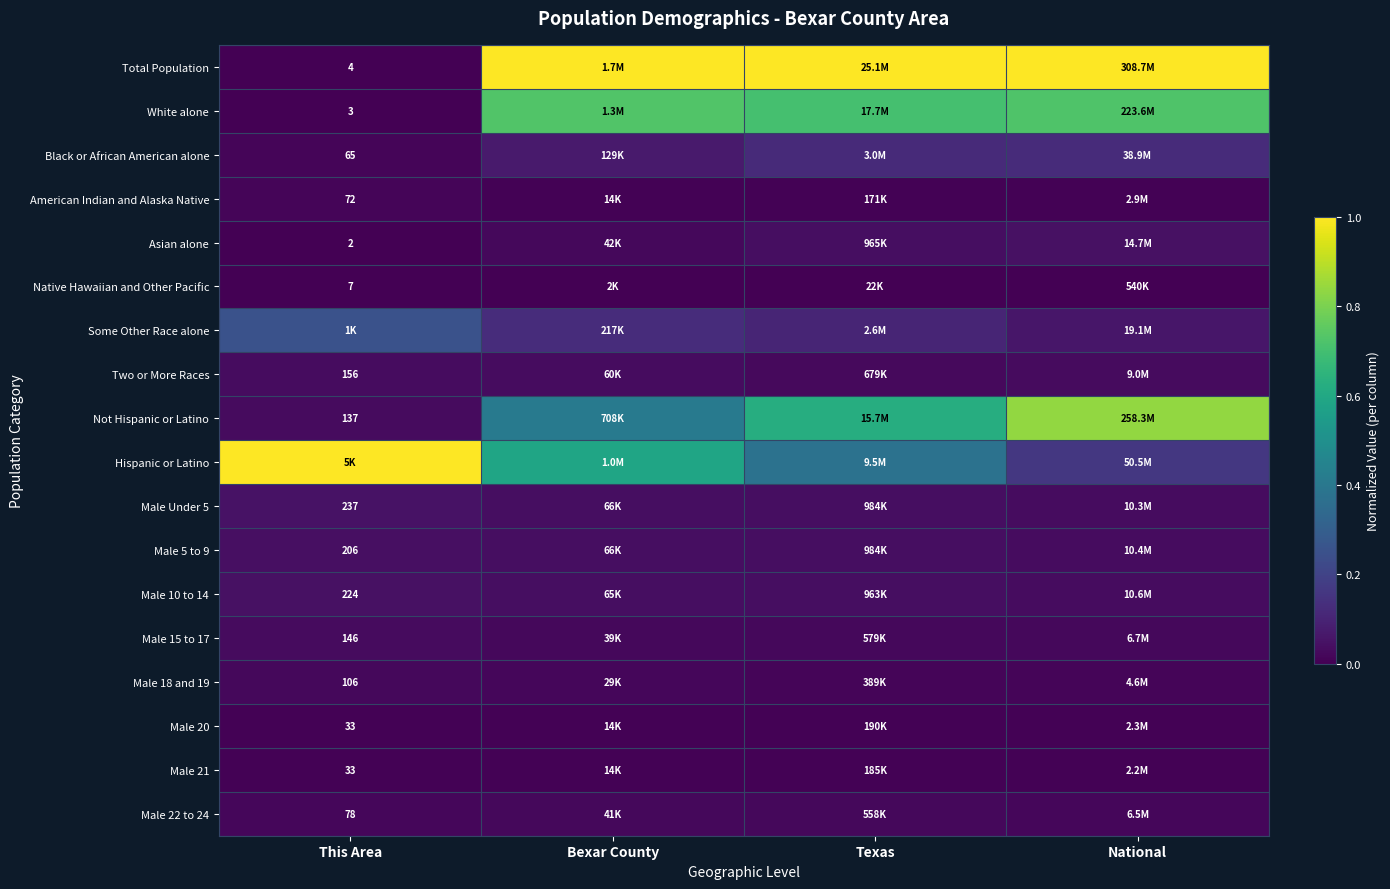

Is it true that Total Population equals 0.3 at National?

False